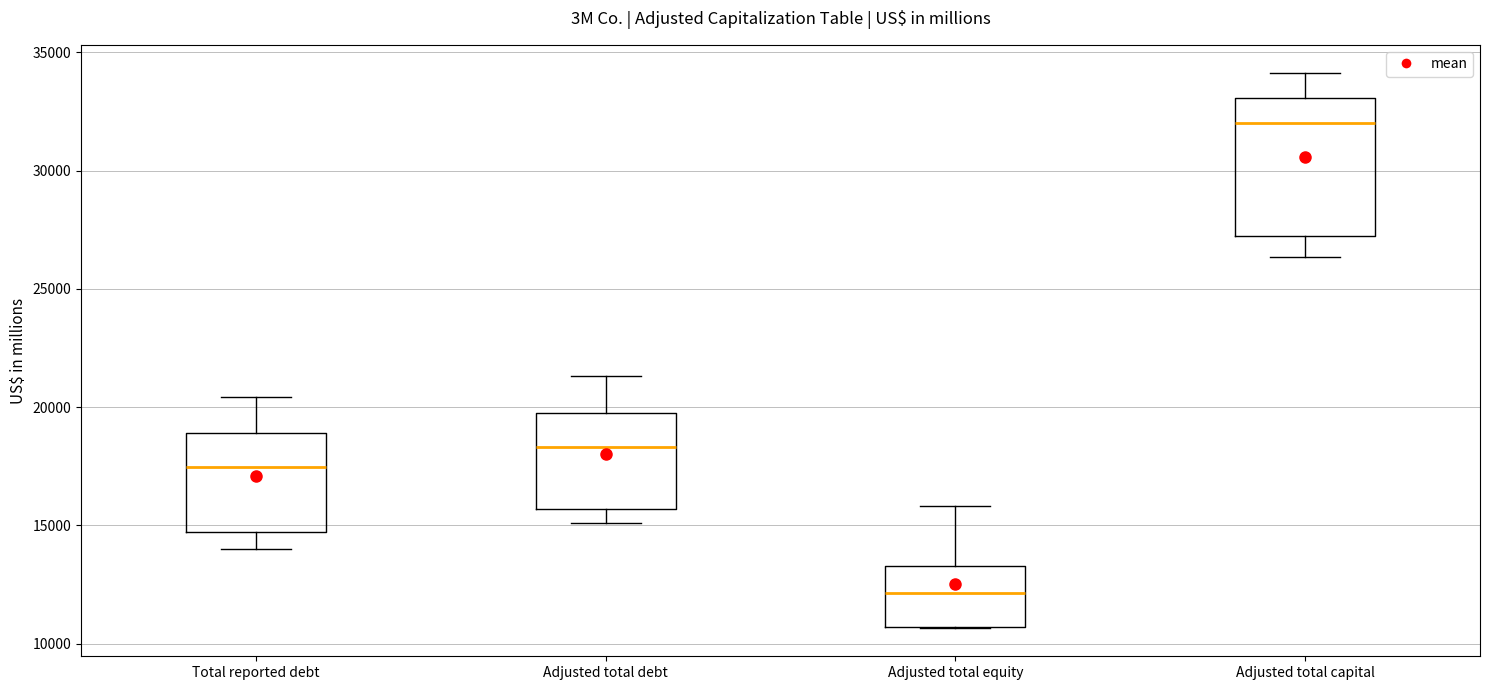

Where is the upper edge of the box for Adjusted total debt on the y-axis? The values are not printed on the chart, so give them approximately, as read against the axis.

20000